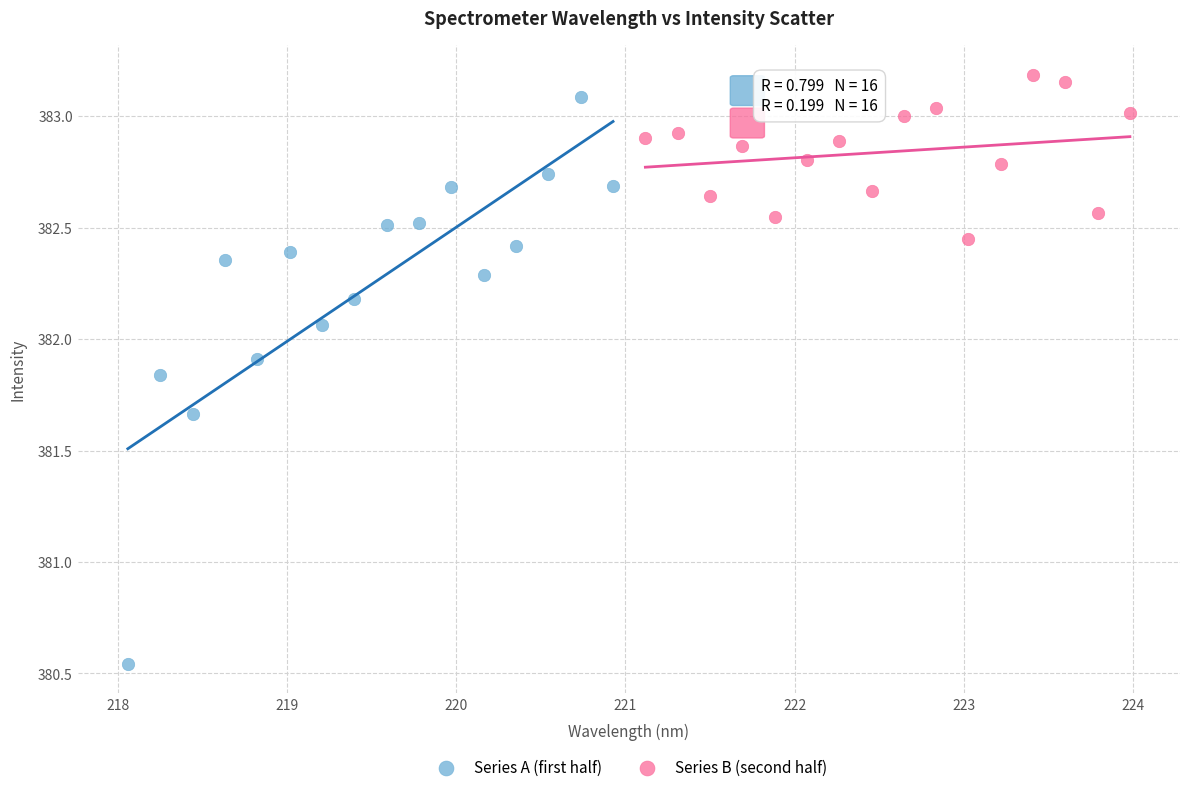

Which series has the largest Y range (max minus min)?

Series A (first half)